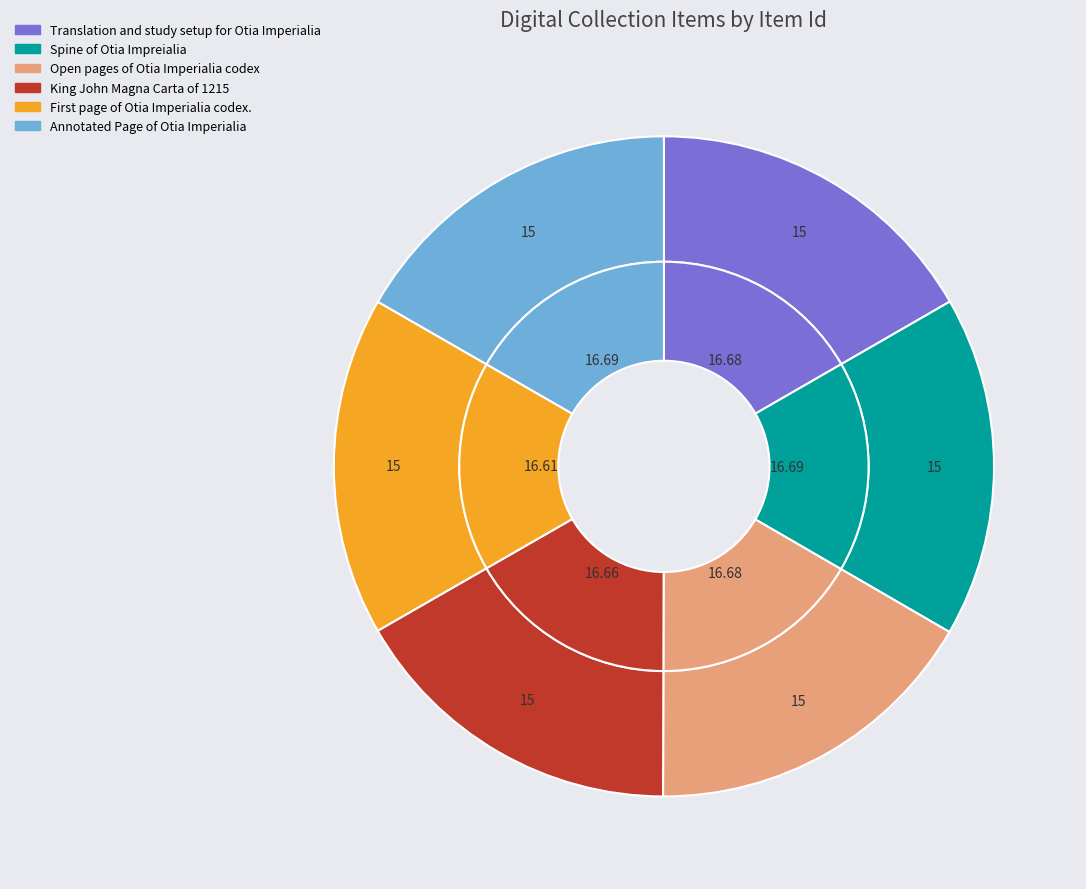

Rank the categories by value from lowest to highest.

First page of Otia Imperialia codex., King John Magna Carta of 1215, Open pages of Otia Imperialia codex, Translation and study setup for Otia Imperialia, Spine of Otia Impreialia, Annotated Page of Otia Imperialia